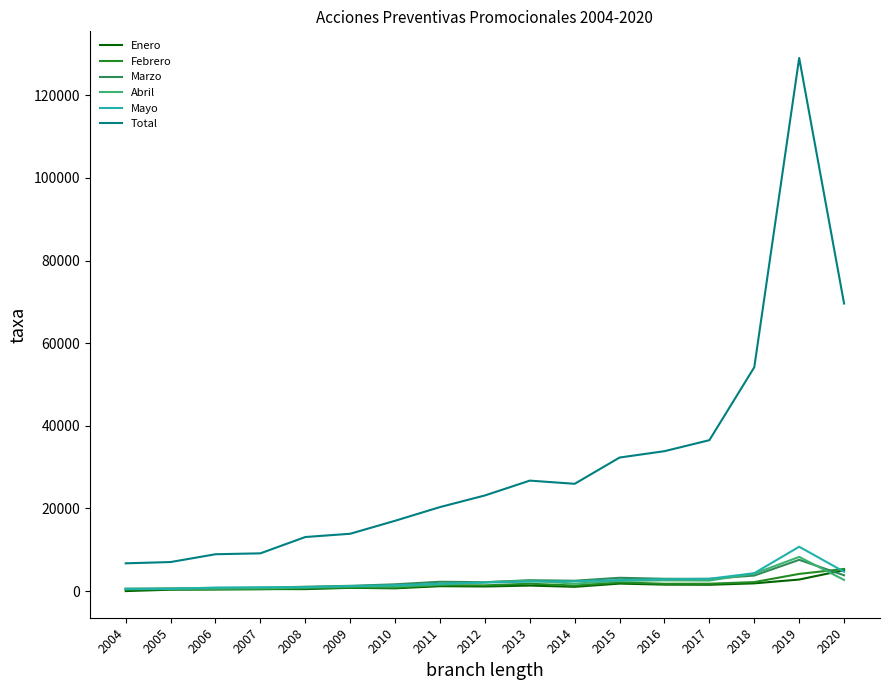

At which category is the sum across all series the highest?

2019